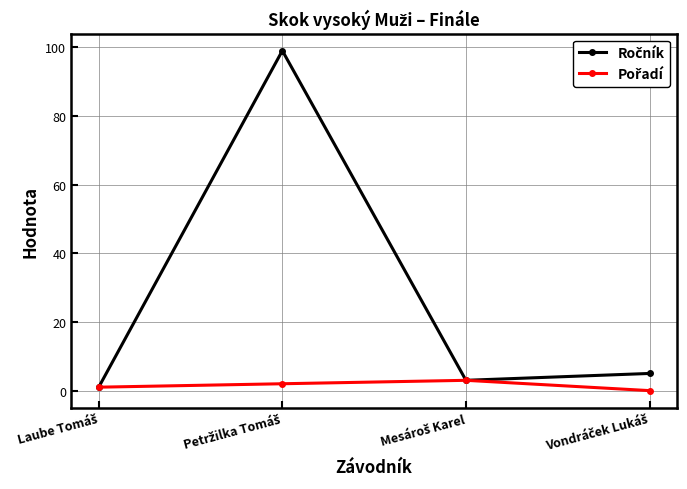

What is the greatest value displayed?

99